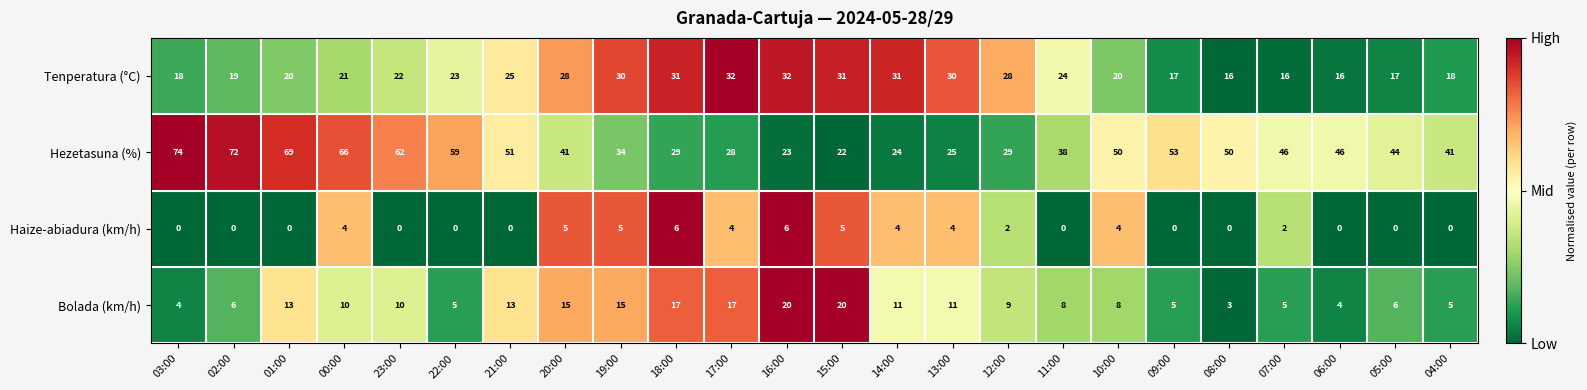

Rank the series at 06:00 from highest to lowest value.

Hezetasuna (%), Tenperatura (°C), Bolada (km/h), Haize-abiadura (km/h)